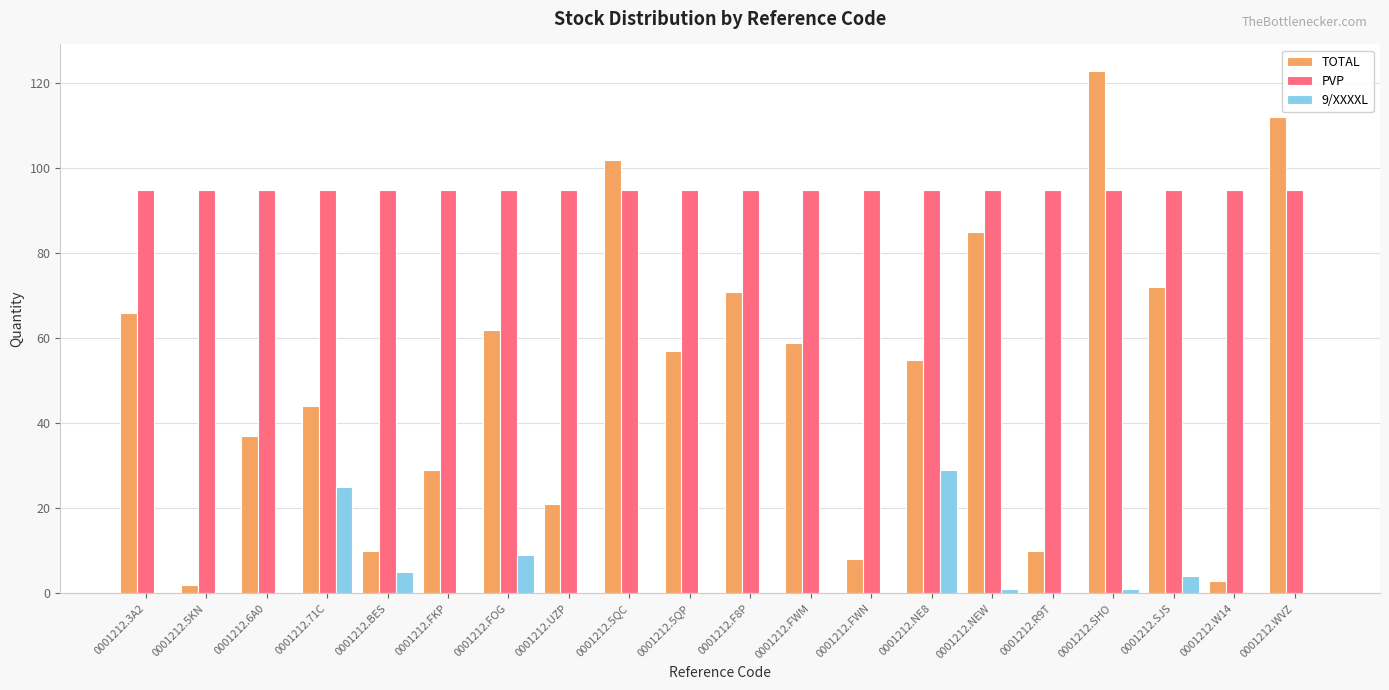

What are all the series names shown in the legend?

TOTAL, PVP, 9/XXXXL